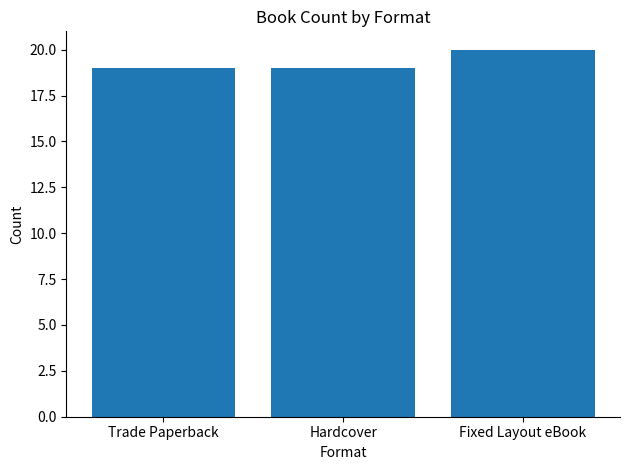

What is the smallest value displayed?

19